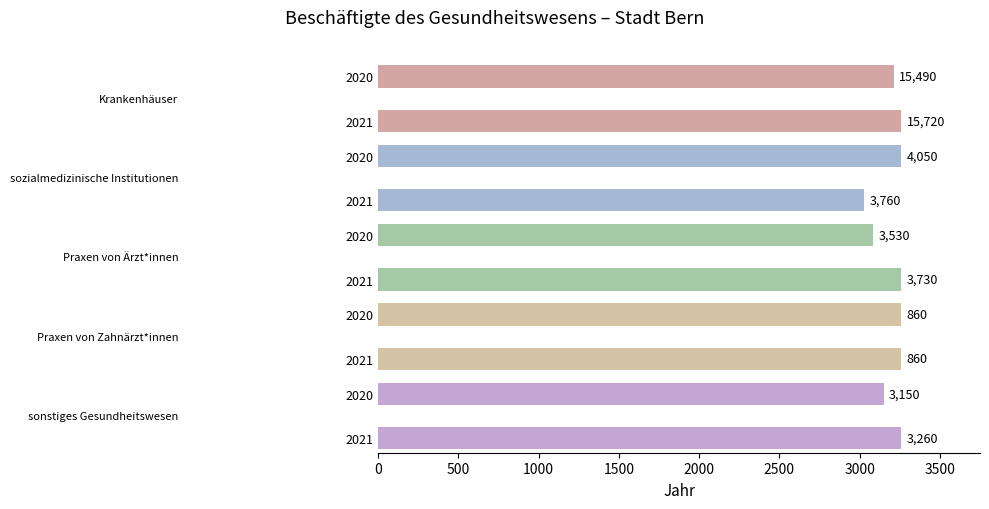

At how many categories does at least one series exceed 12914?

2